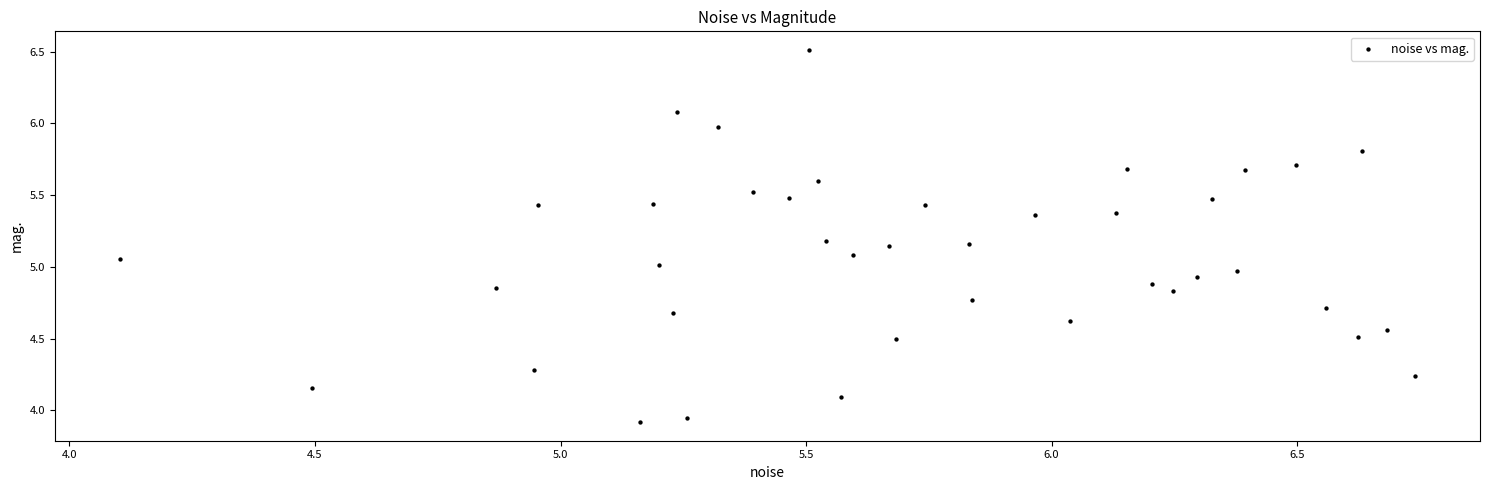

What is the range of X values (max minus min)?

2.6